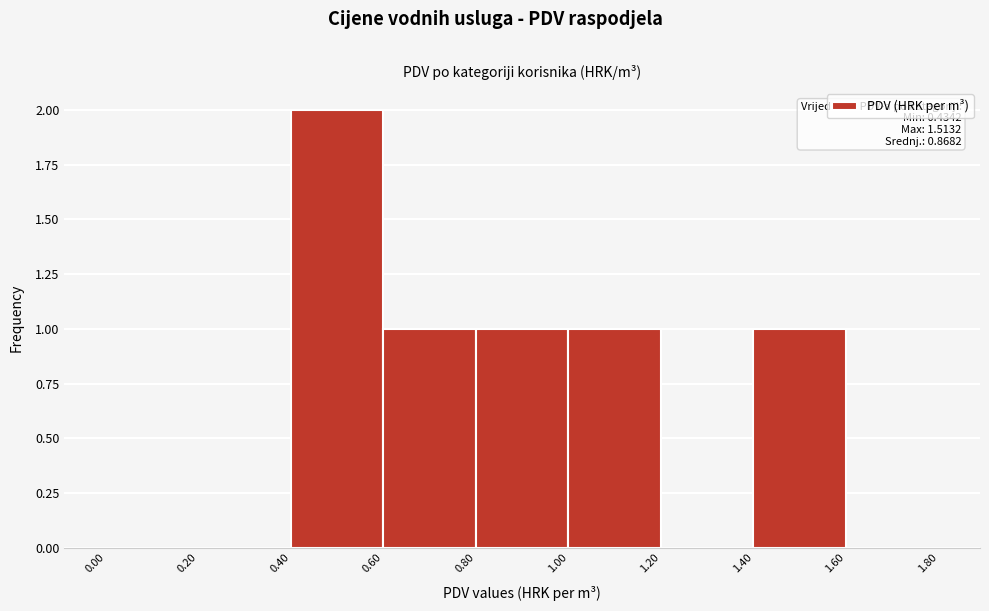

Which range on the x-axis has the tallest bar?

0.40 to 0.60